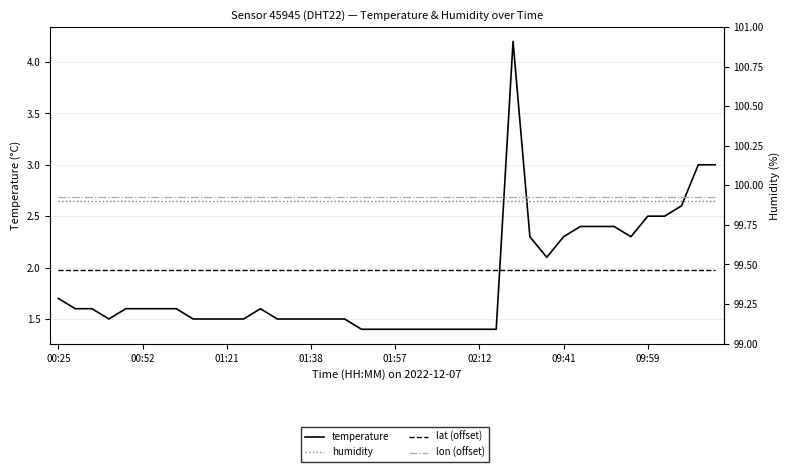

At how many categories does at least one series exceed 54?

40